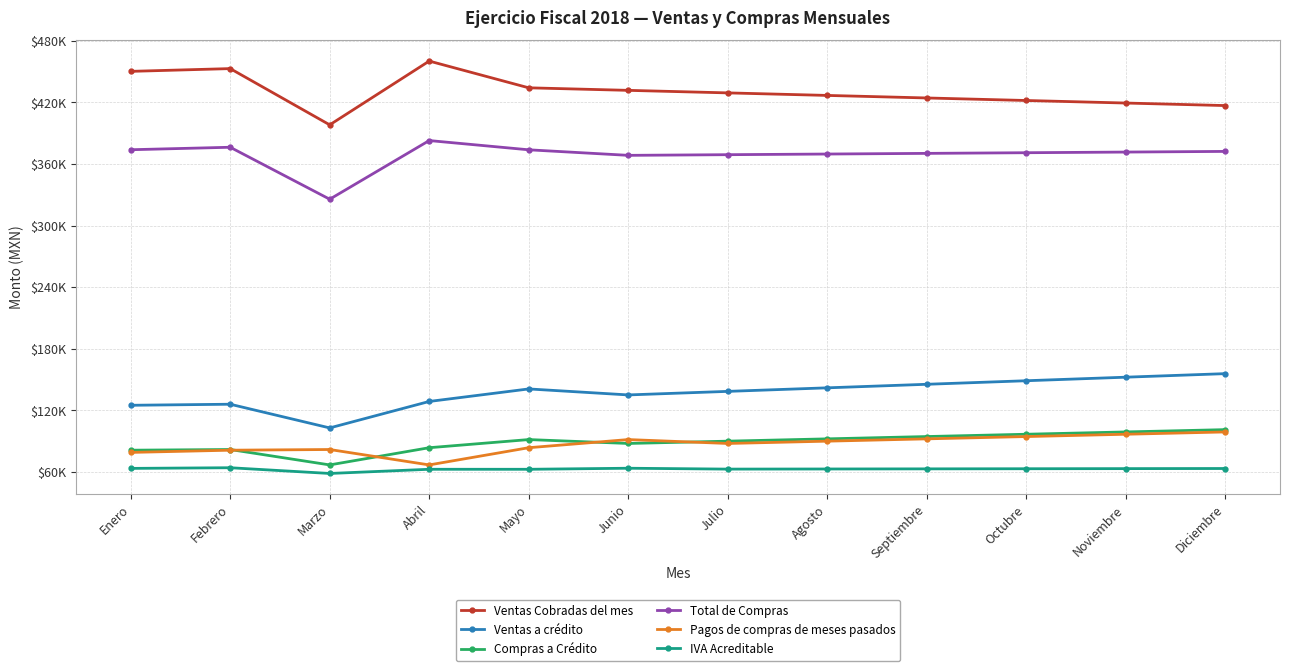

Where is the first local minimum for Ventas a crédito?

Marzo